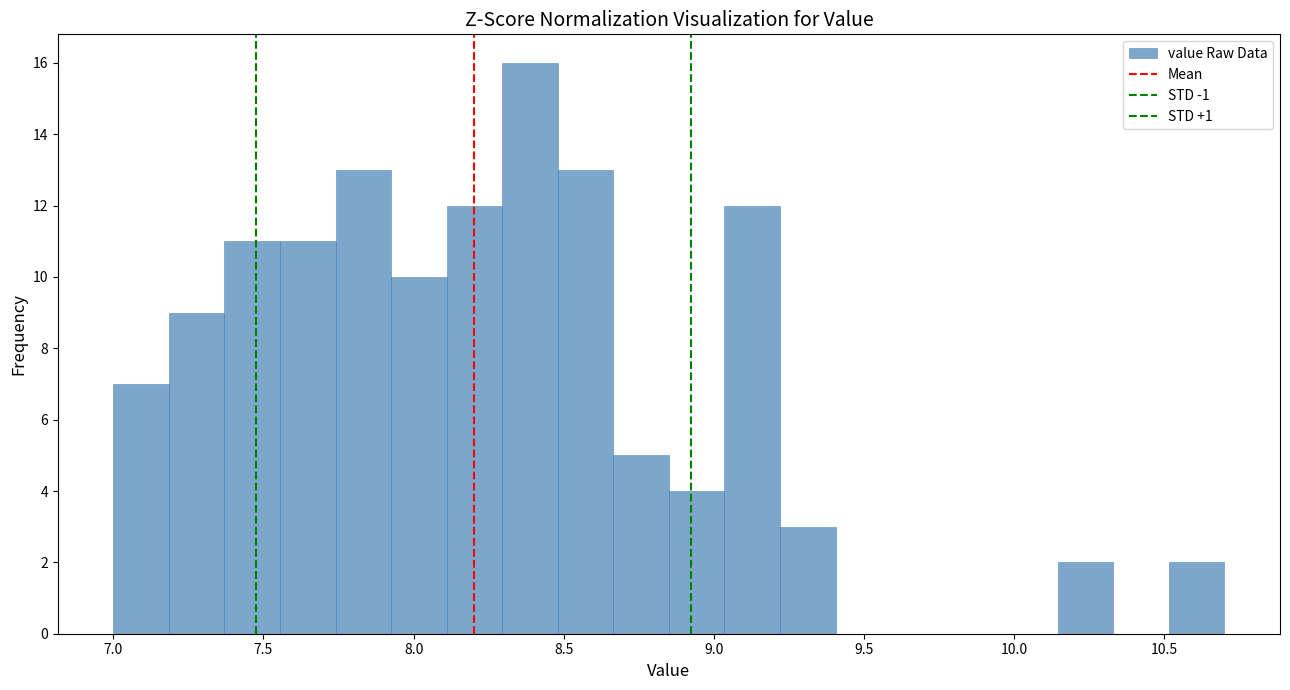

Around what value on the x-axis is the tallest bar? Give the approximate position of its centre, as read against the axis.

8.40